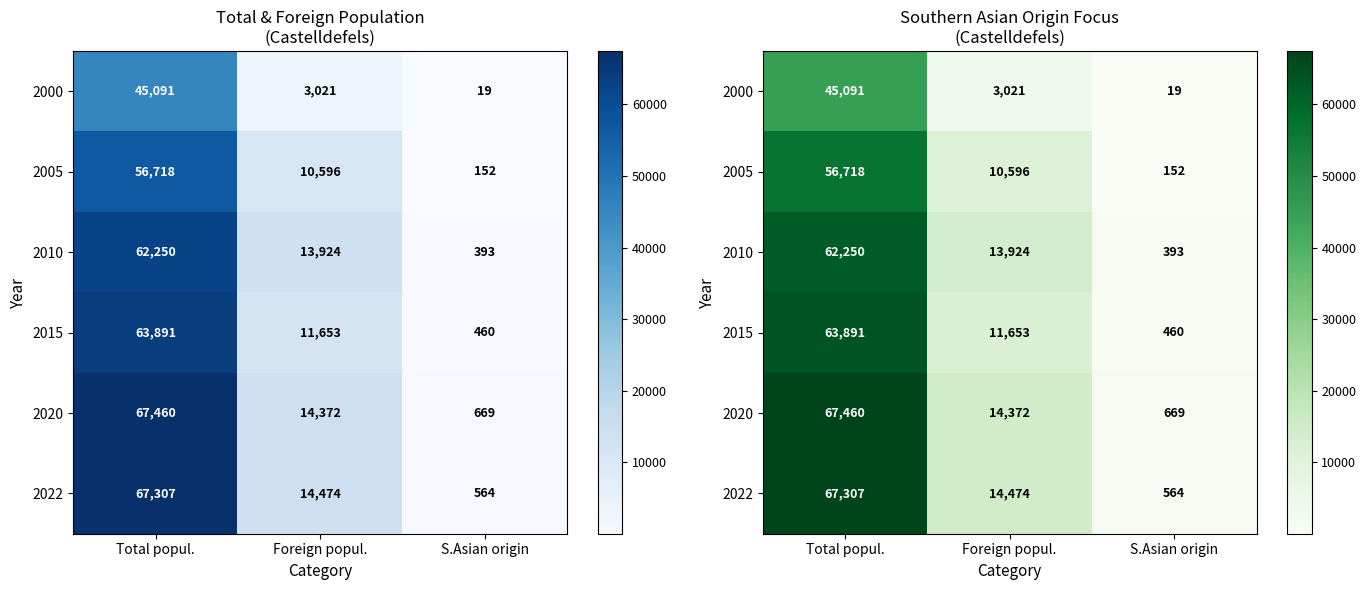

What is the minimum value shown in the chart?

19